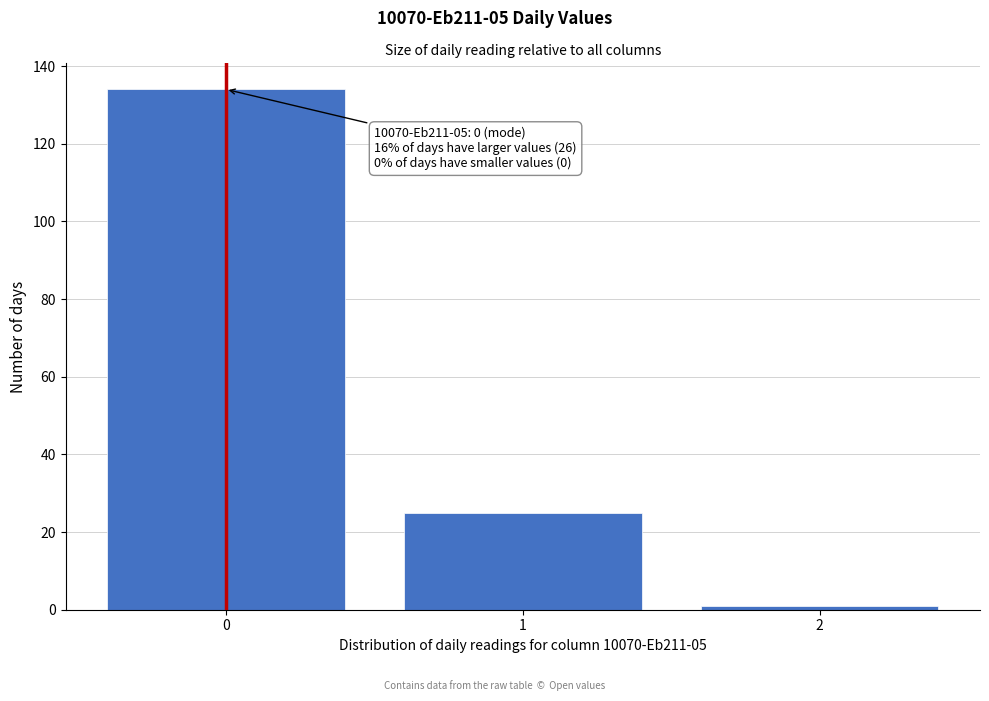

Which range on the x-axis has the tallest bar?

-0.5 to 0.5